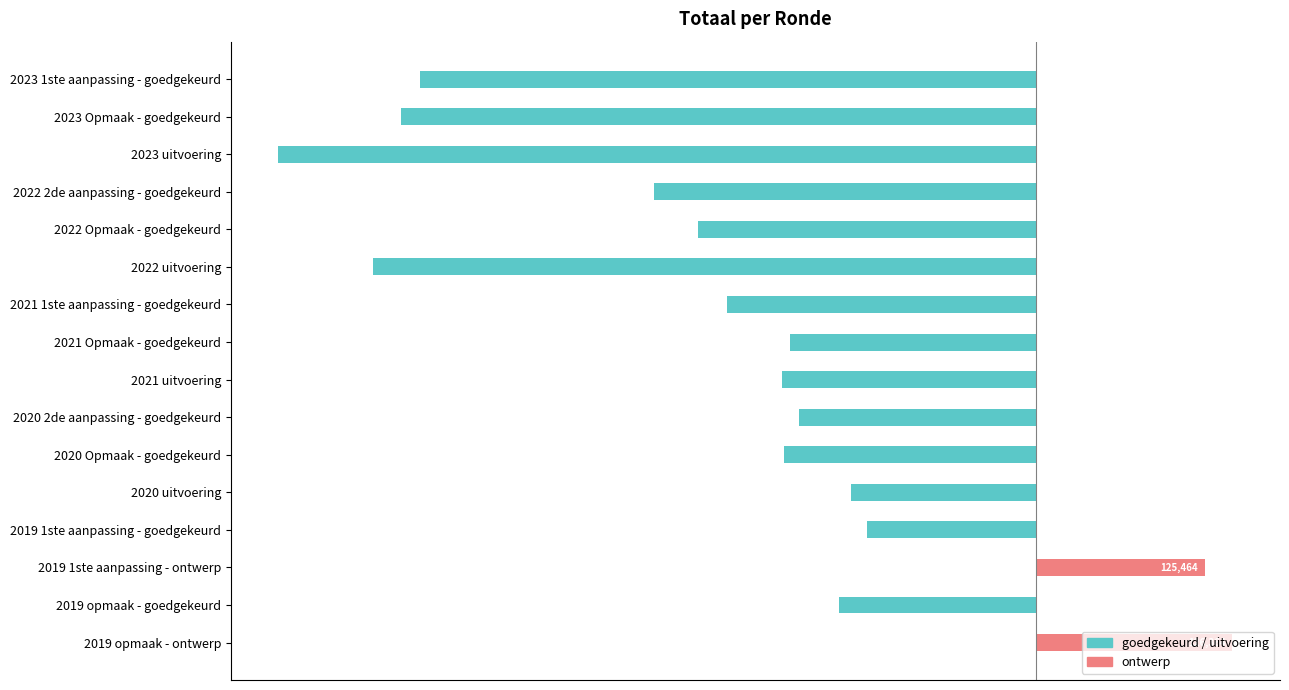

Is it true that goedgekeurd/uitvoering equals -8167 at 2020 Opmaak - goedgekeurd?

True